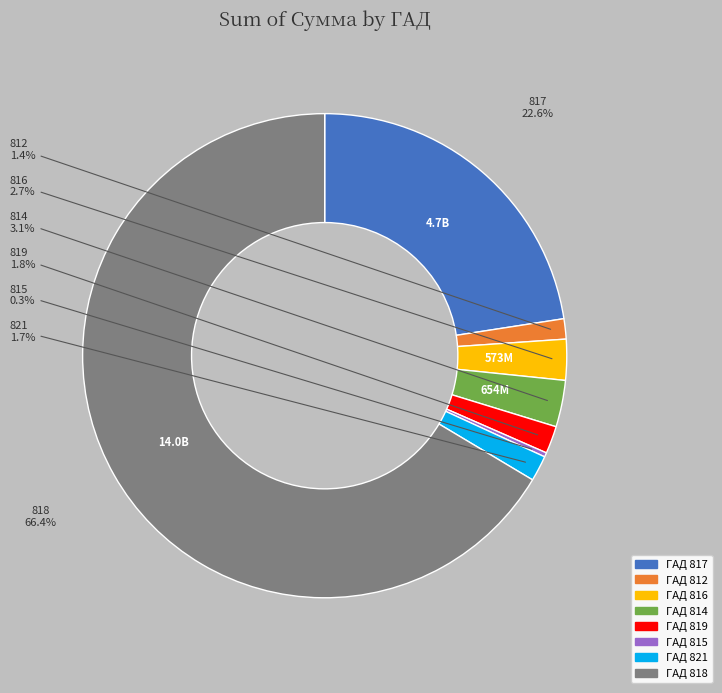

Is there a majority slice in this chart?

Yes